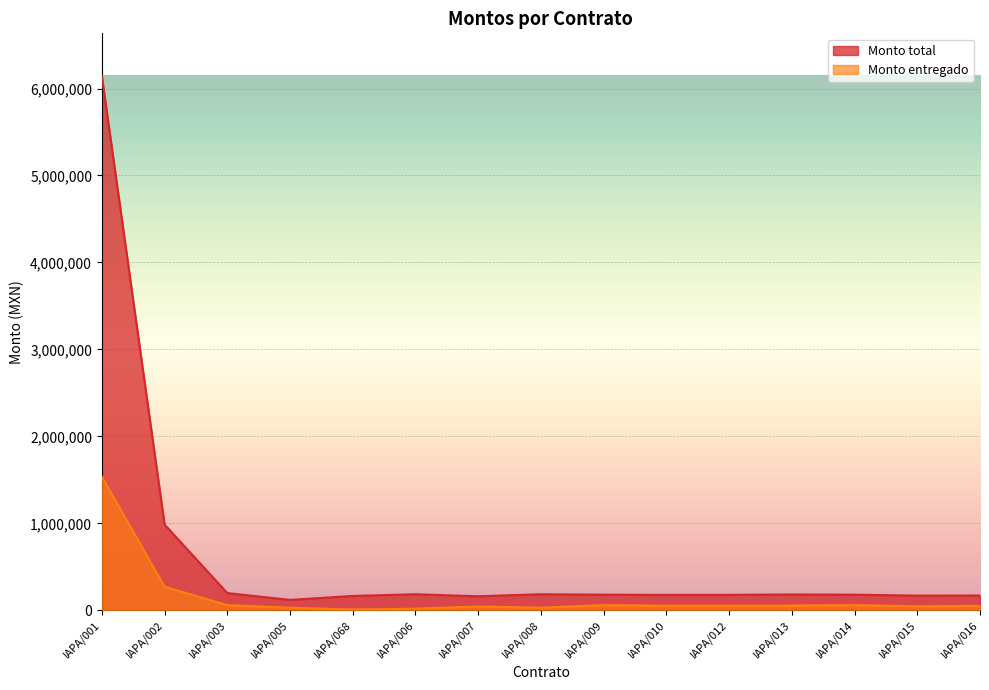

The value of Monto entregado at IAPA/001 is 927771.1. True or false?

False